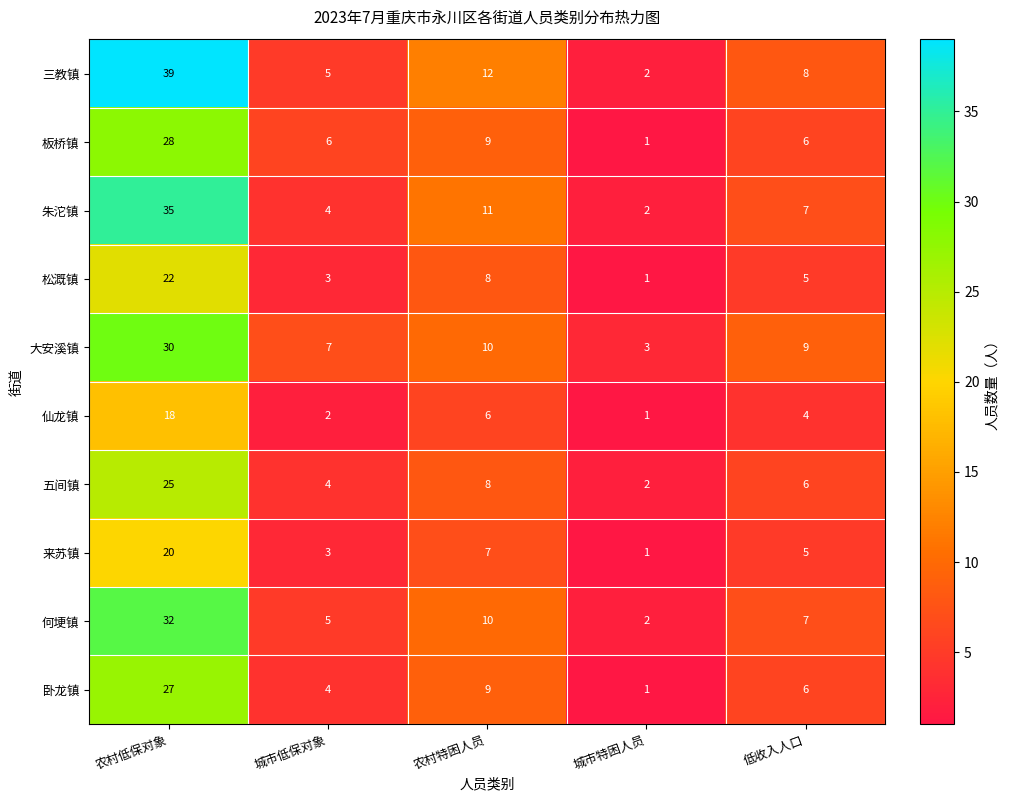

How many data points in 松溉镇 are less than 5?

2